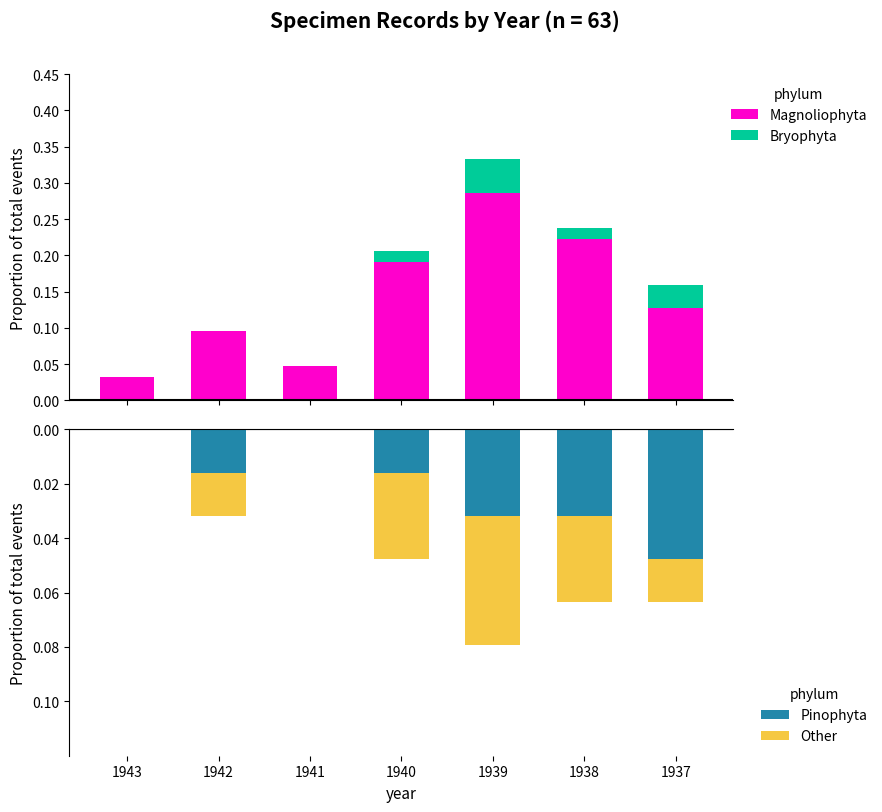

Between 1937 and 1940, which series saw the biggest shift?

Magnoliophyta